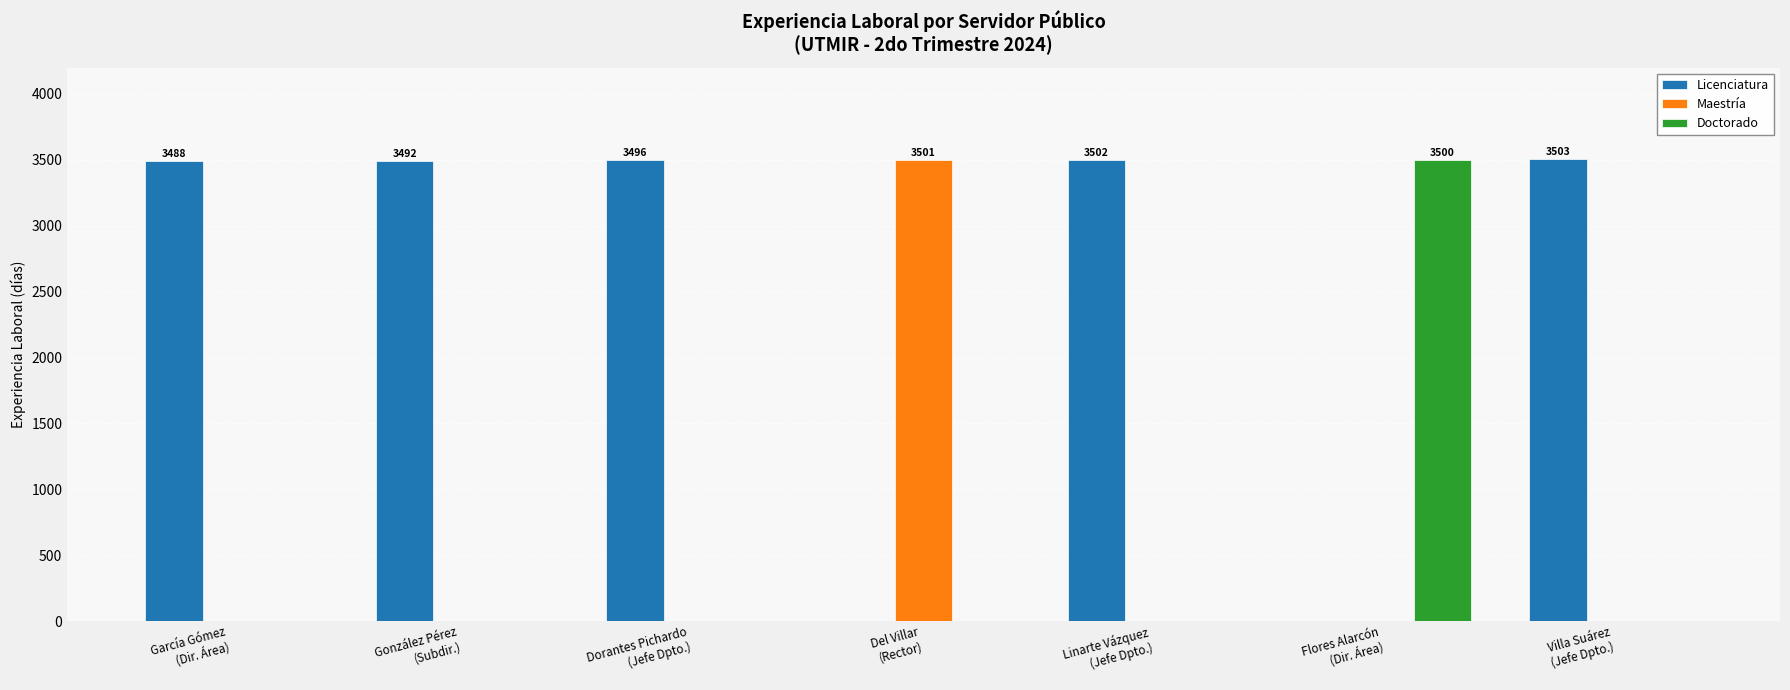

Count the number of categories in the chart.

7